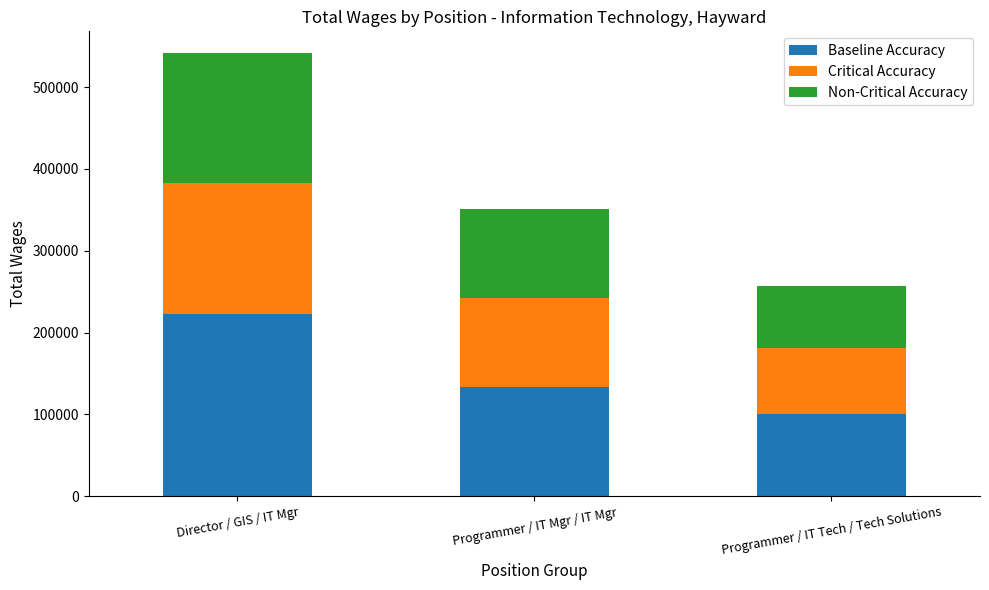

What is the minimum value for Baseline Accuracy?

100052